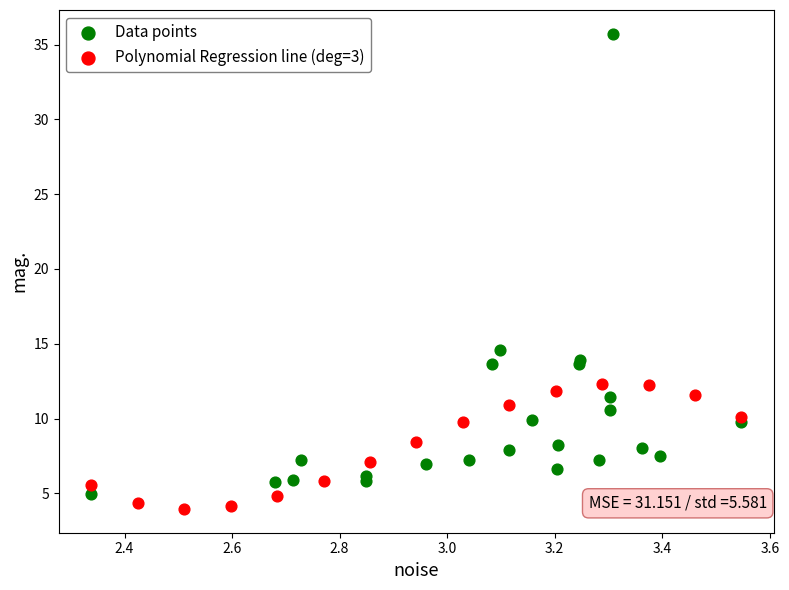

Which series has the largest Y range (max minus min)?

Data points